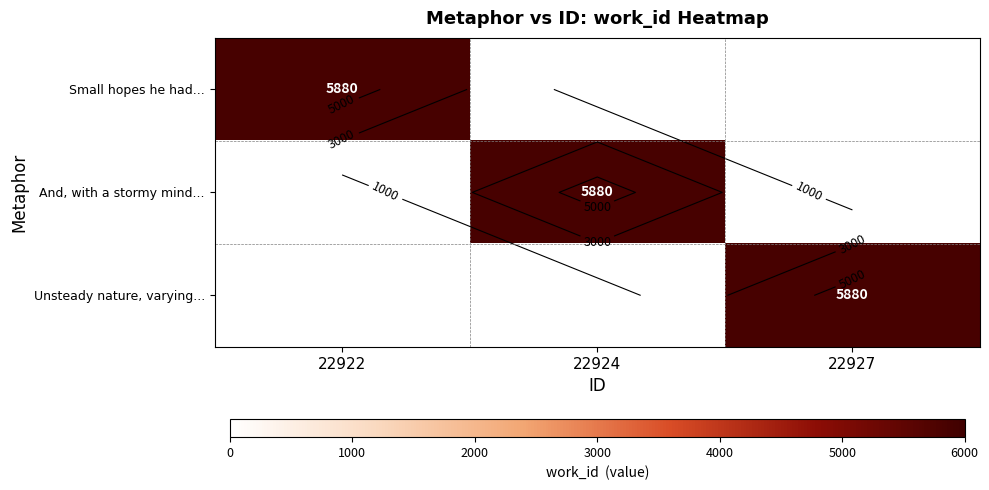

At how many categories does at least one series exceed 1545?

3